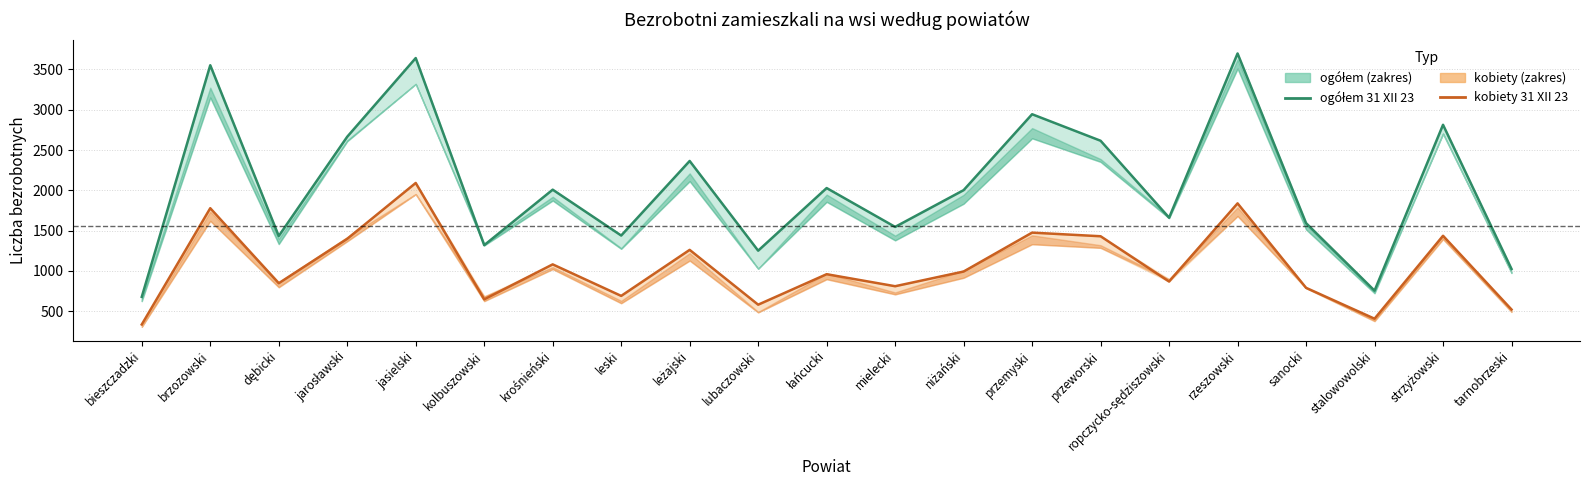

At which label does kobiety 31 XII 23 reach its peak?

jasielski